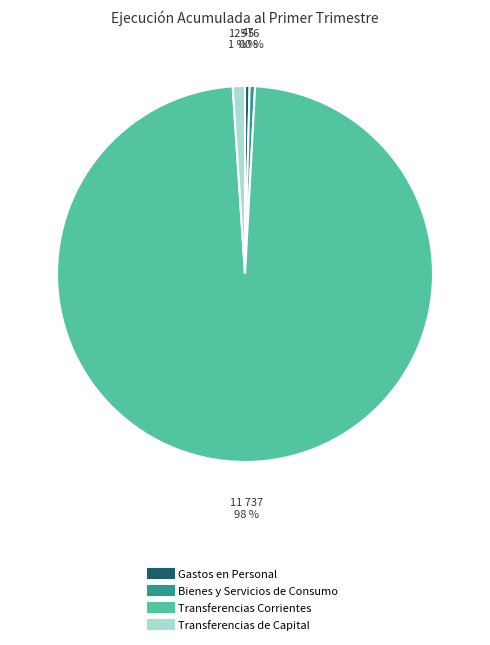

The Transferencias de Capital slice represents 11% of the pie. True or false?

False